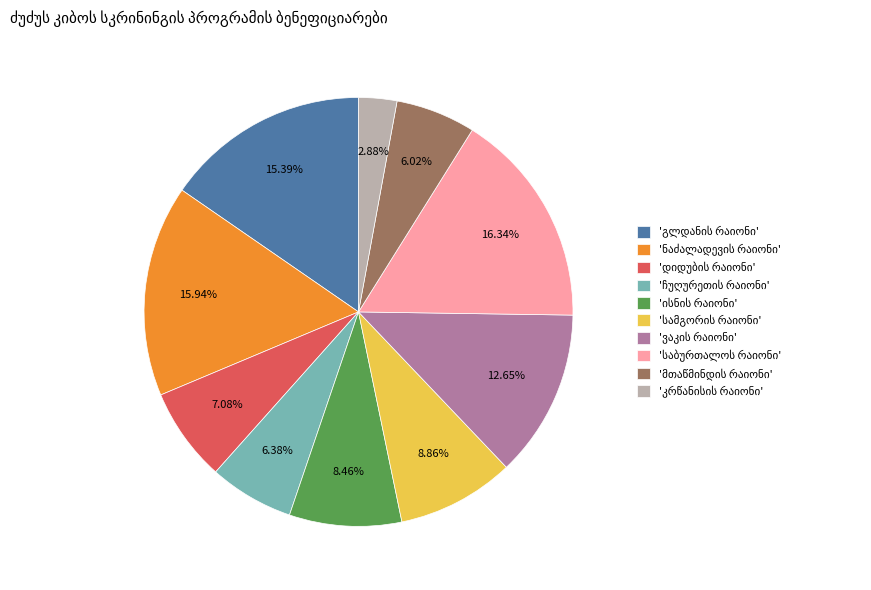

Is there a majority slice in this chart?

No